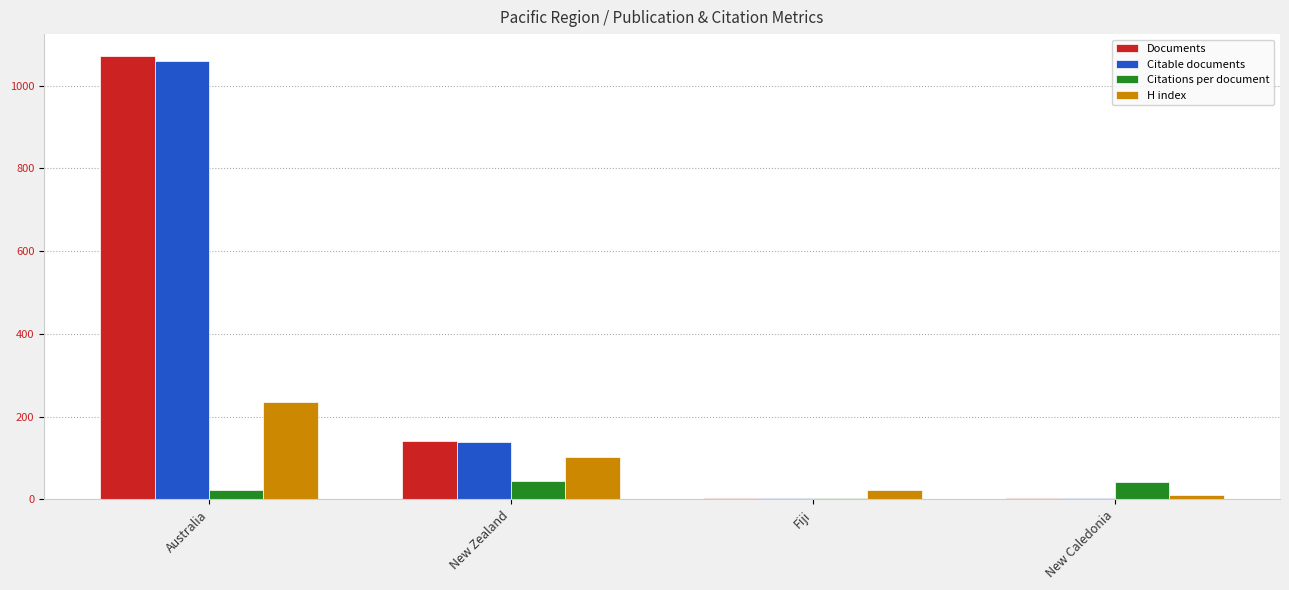

At which category is the sum across all series the highest?

Australia